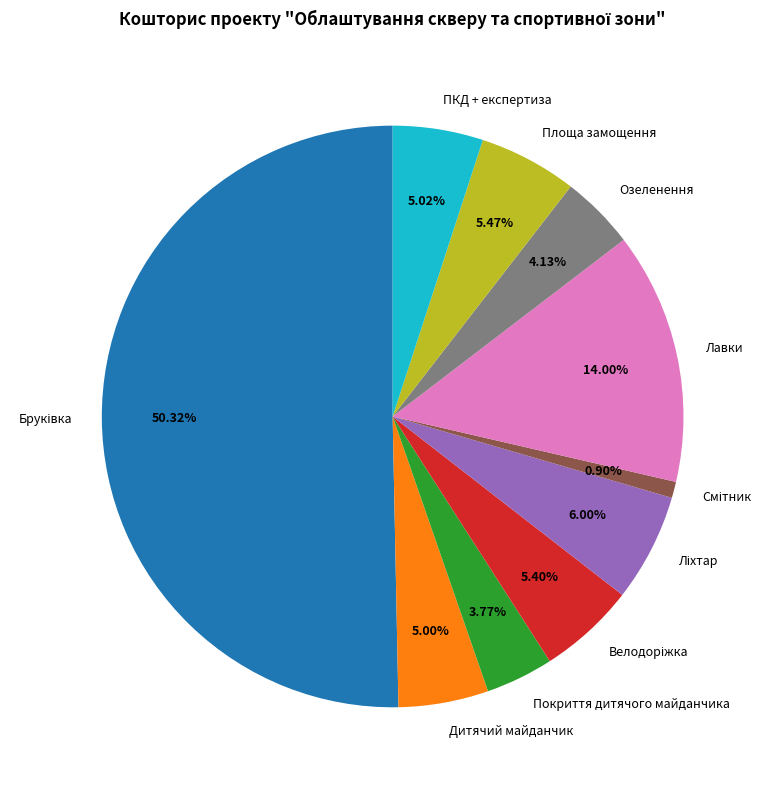

Does Озеленення account for over 50% of the chart?

No